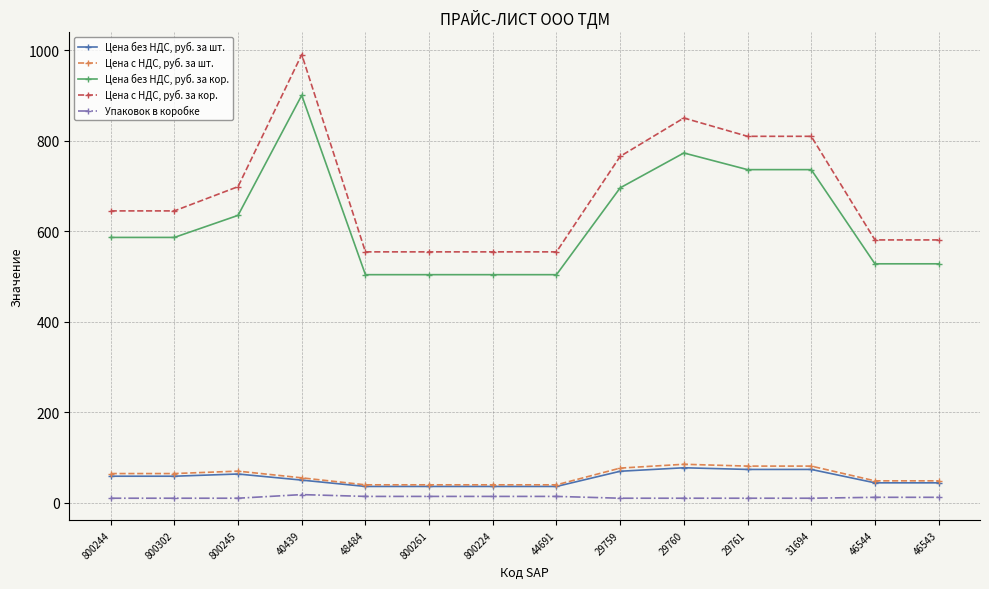

Between 800261 and 29761, which series saw the biggest shift?

Цена с НДС, руб. за кор.